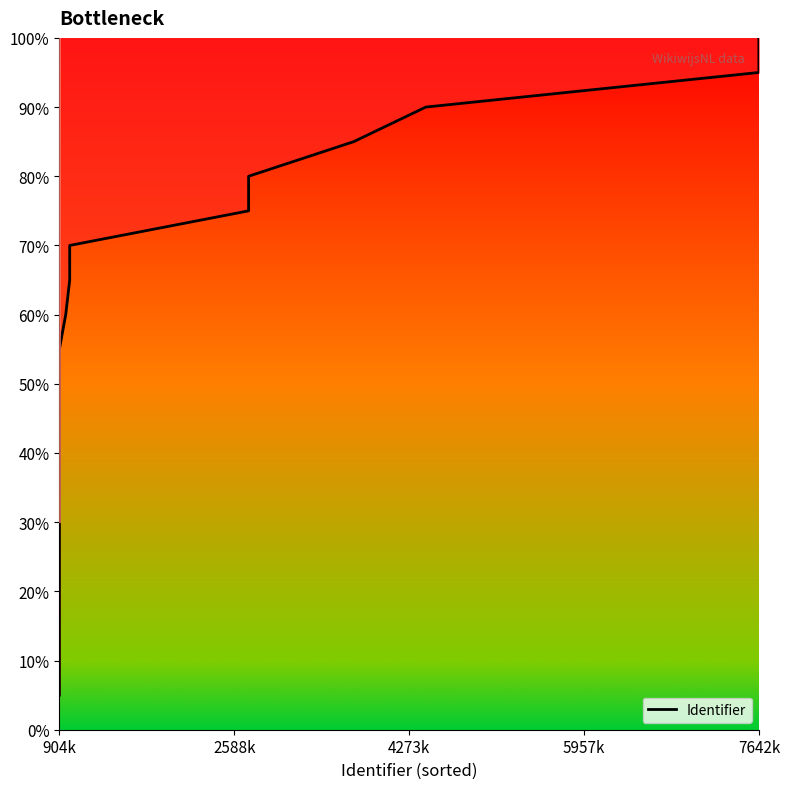

What is the difference between the maximum and minimum values?

95.0